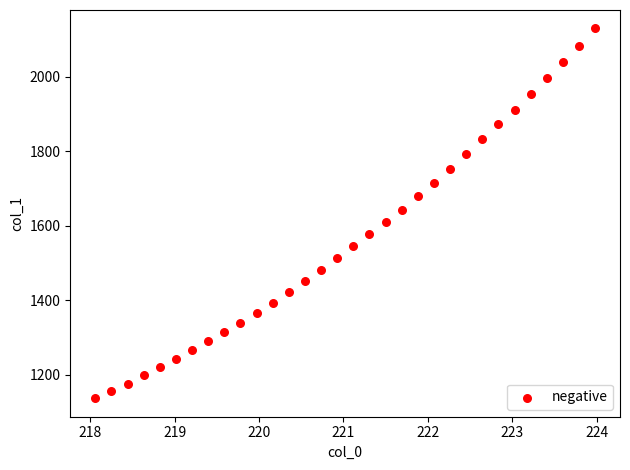

What is the range of X values (max minus min)?

5.9